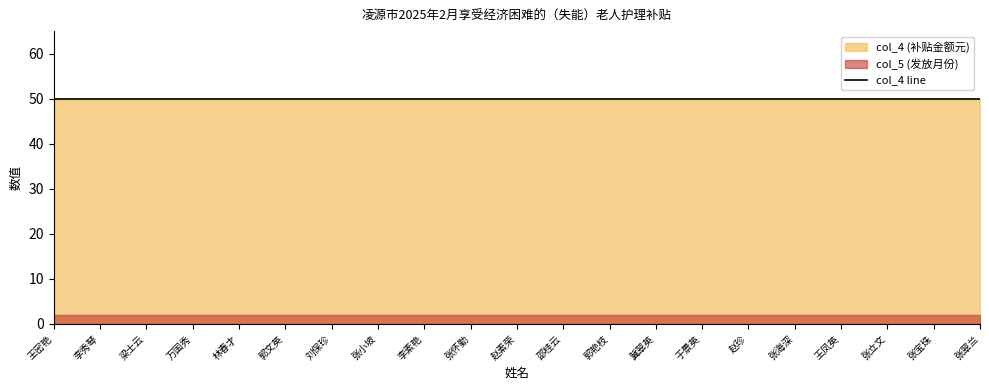

Which category has the highest value in the col_4 series?

王密艳